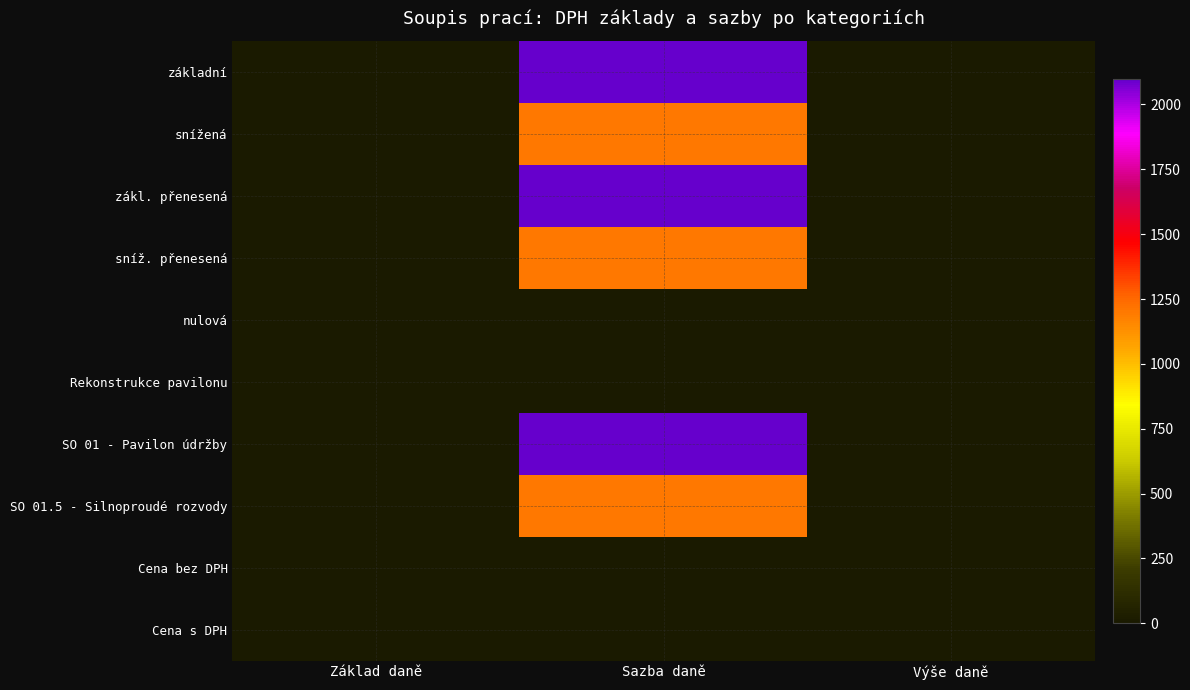

Reading left to right, what are all the values shown in this chart?

základní: Základ daně=0	Sazba daně=2100	Výše daně=0
snížená: Základ daně=0	Sazba daně=1200	Výše daně=0
zákl. přenesená: Základ daně=0	Sazba daně=2100	Výše daně=0
sníž. přenesená: Základ daně=0	Sazba daně=1200	Výše daně=0
nulová: Základ daně=0	Sazba daně=0	Výše daně=0
Rekonstrukce pavilonu: Základ daně=0	Sazba daně=0	Výše daně=0
SO 01 - Pavilon údržby: Základ daně=0	Sazba daně=2100	Výše daně=0
SO 01.5 - Silnoproudé rozvody: Základ daně=0	Sazba daně=1200	Výše daně=0
Cena bez DPH: Základ daně=0	Sazba daně=0	Výše daně=0
Cena s DPH: Základ daně=0	Sazba daně=0	Výše daně=0